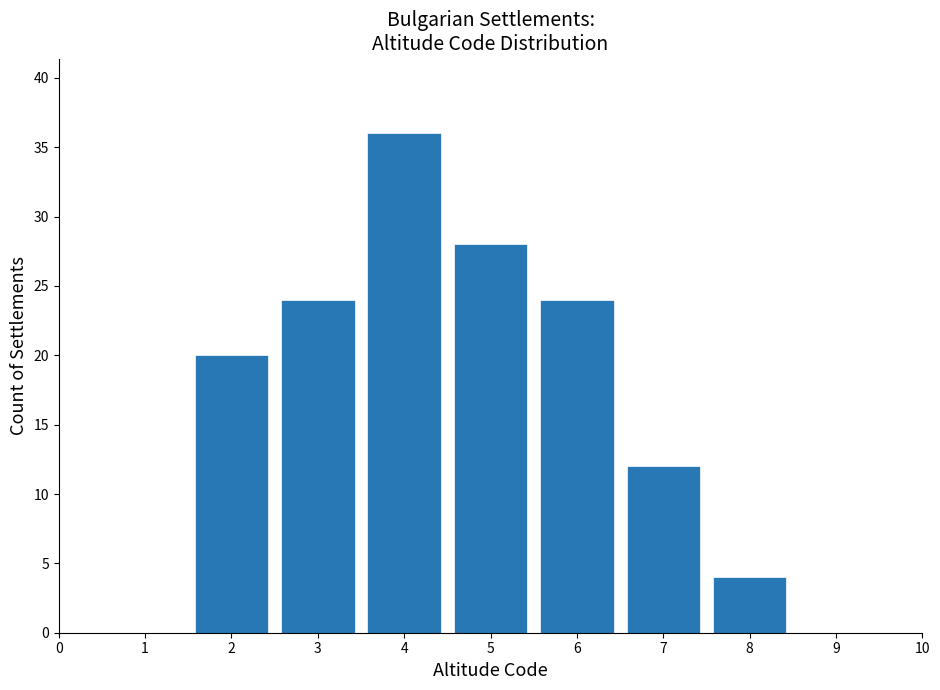

Reading left to right, list every bar in this chart as the range it spans on the x-axis followed by its height. The values are not printed on the chart, so give them approximately, as read against the axis.

0.5 to 1.5: 0
1.5 to 2.5: 20
2.5 to 3.5: 24
3.5 to 4.5: 36
4.5 to 5.5: 28
5.5 to 6.5: 24
6.5 to 7.5: 12
7.5 to 8.5: 4
8.5 to 9.5: 0